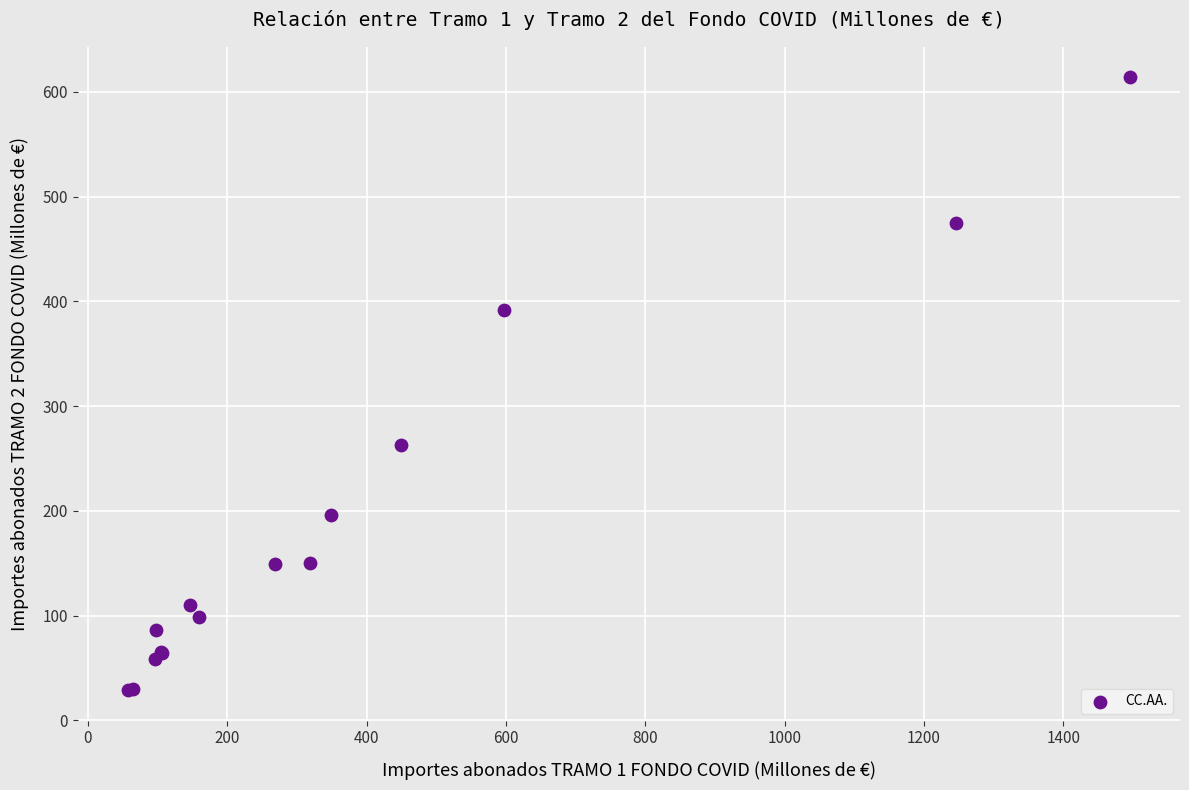

What Y value in the scatter plot is closest to 321?

263.0